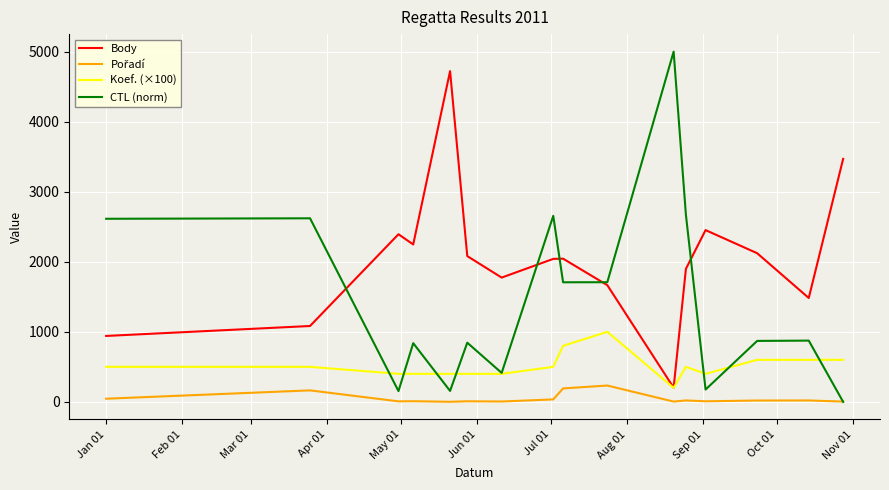

Count the number of categories in the chart.

16